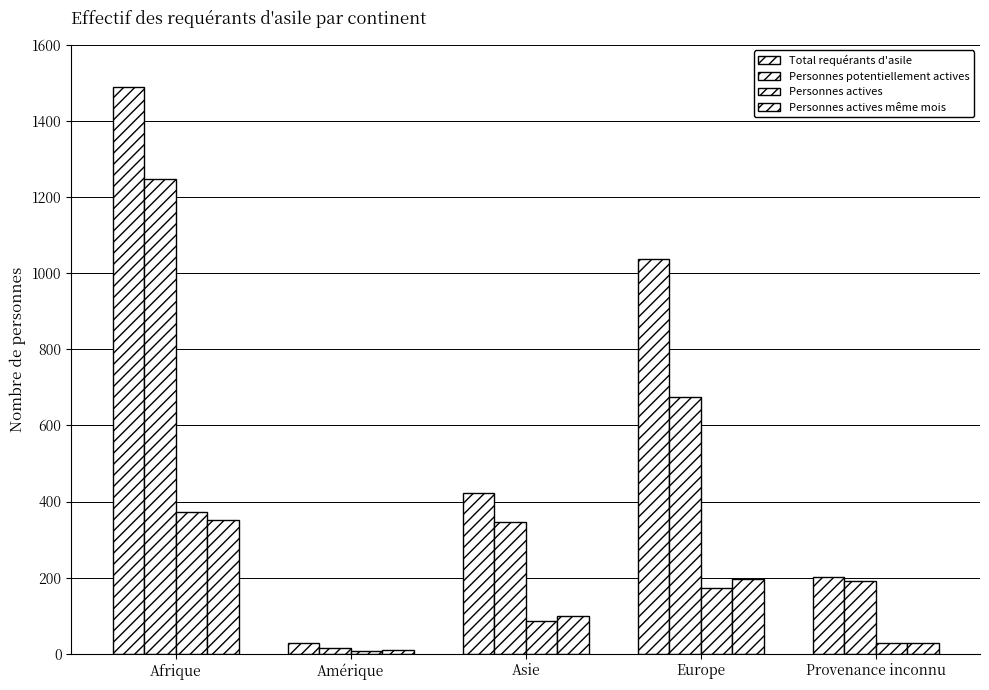

At which label is Personnes actives même mois closest to 181?

Europe